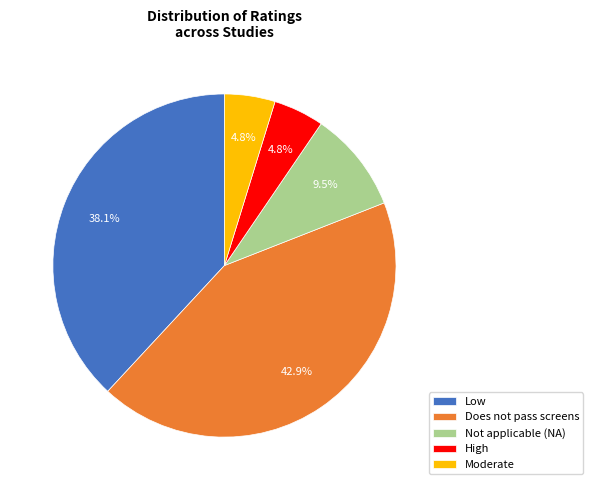

To the nearest percent, what is the combined percentage of Not applicable (NA) and High?

14%